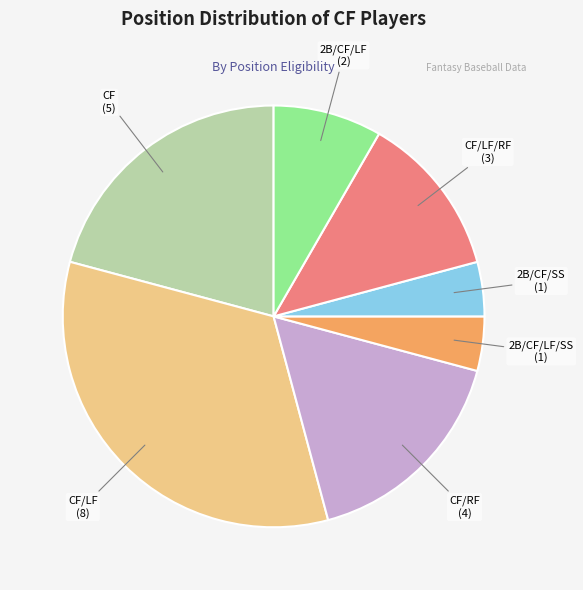

Does CF/LF account for over 50% of the chart?

No